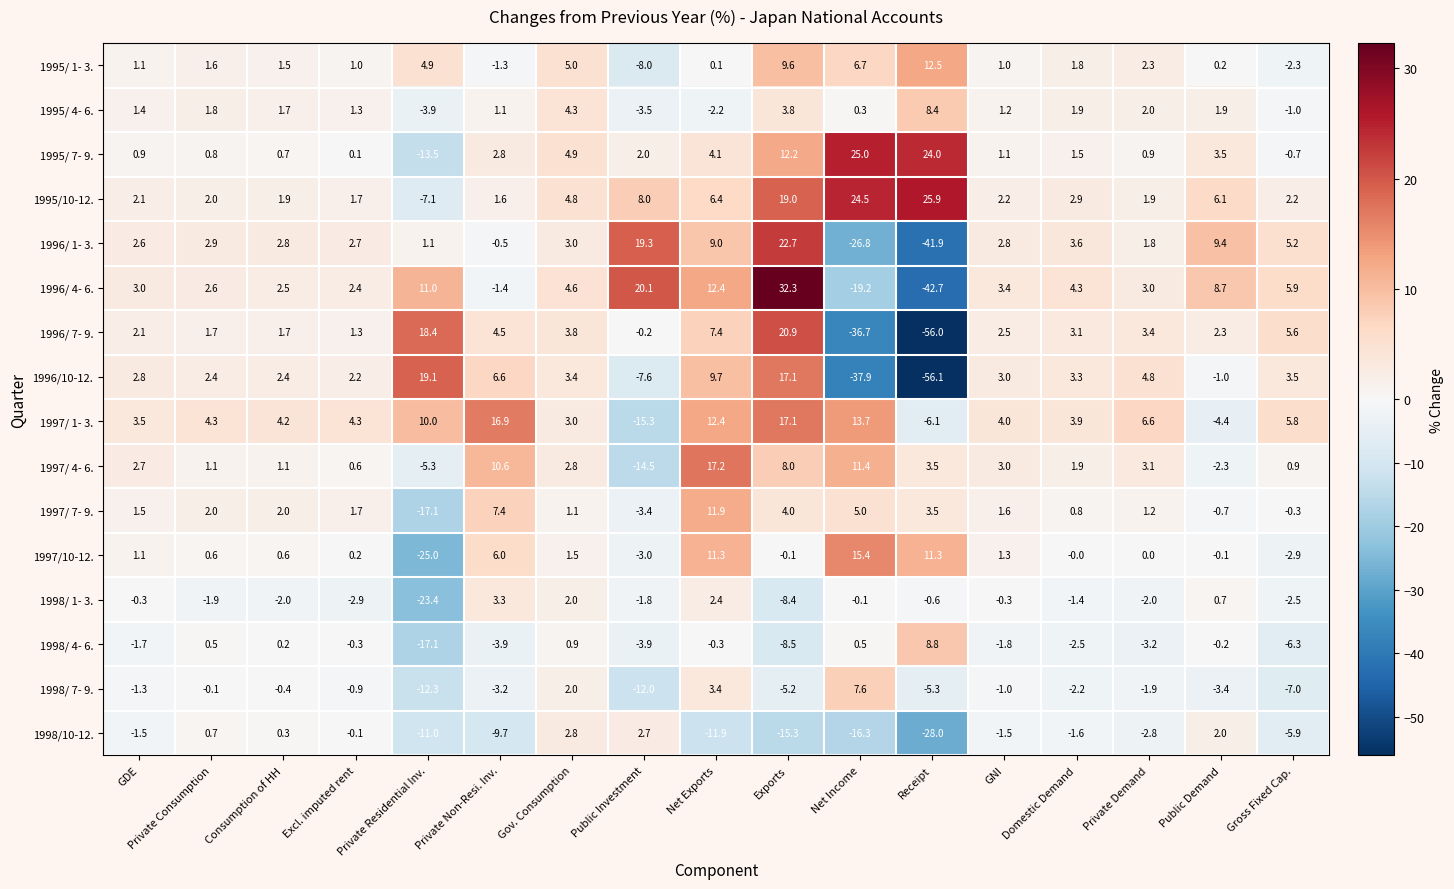

Which series has the largest range (max minus min)?

1996/ 7- 9.